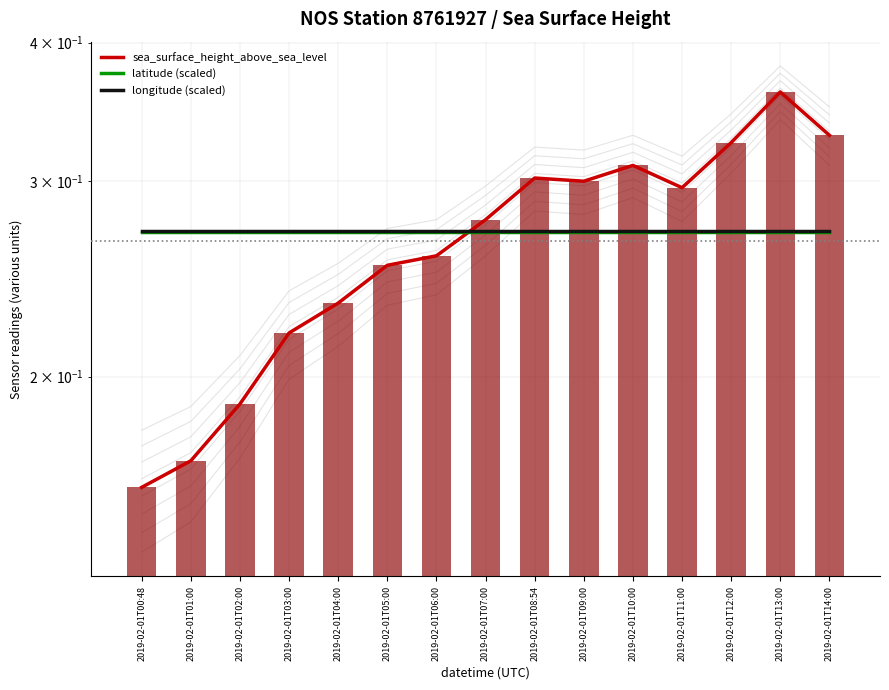

What is the total value across all series at 2019-02-01T02:00?

0.7